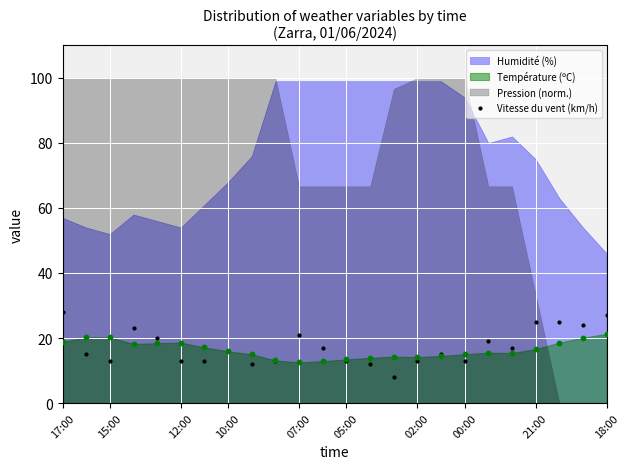

What is the highest value of the Vitesse du vent (km/h) series?

28